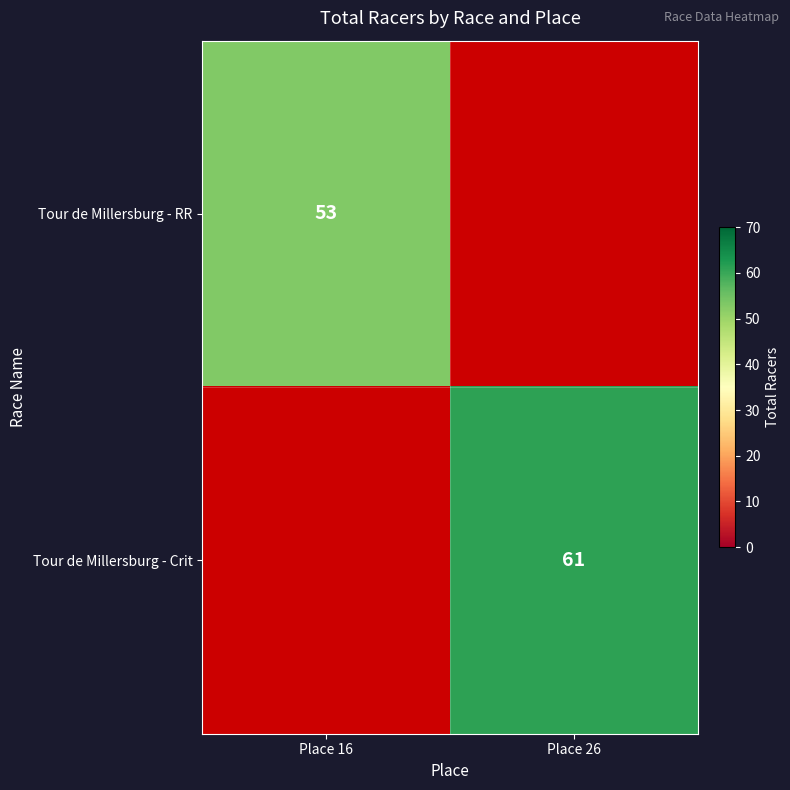

The value of Tour de Millersburg - RR at Place 16 is 53. True or false?

True